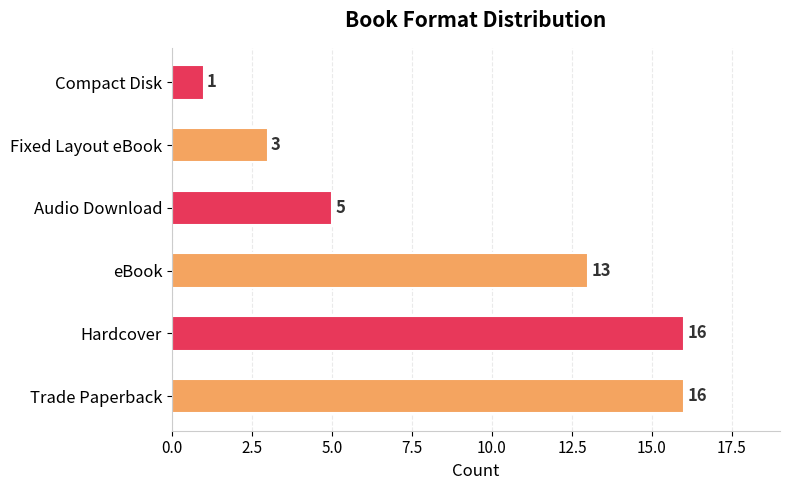

What is the value of the 3rd bar from the left?

13